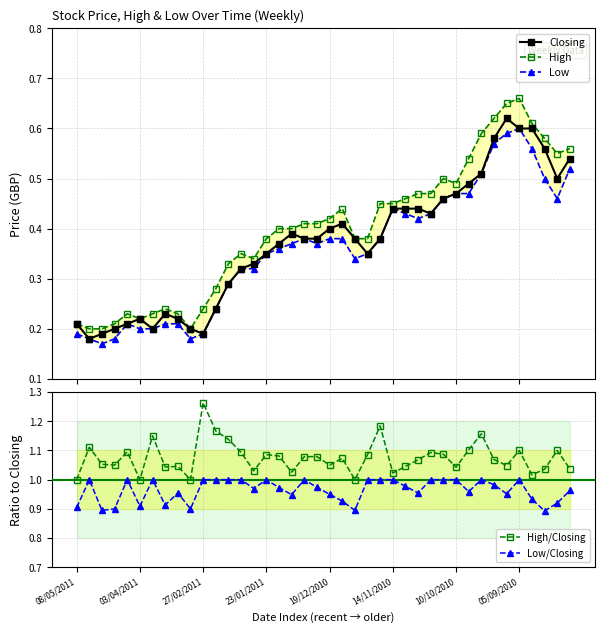

What is the difference between the maximum and minimum values in the Low/Closing series?

0.1